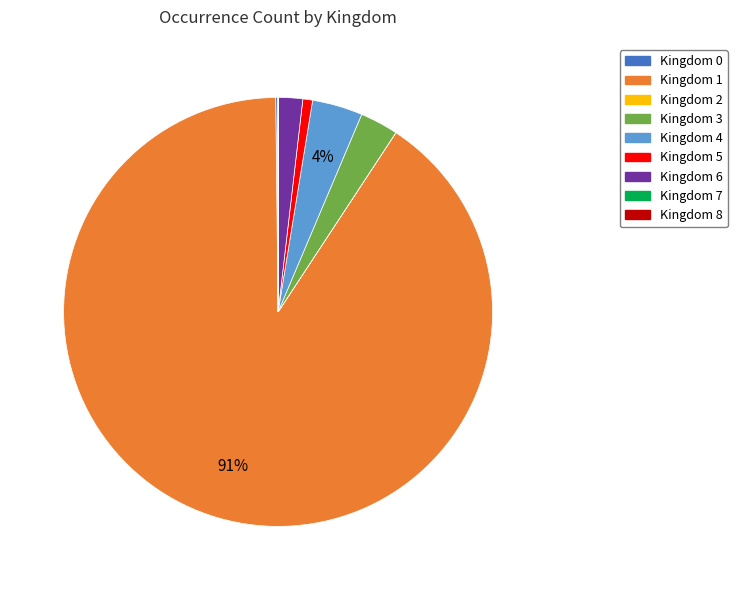

Does Kingdom 1 represent more than half of the total?

Yes